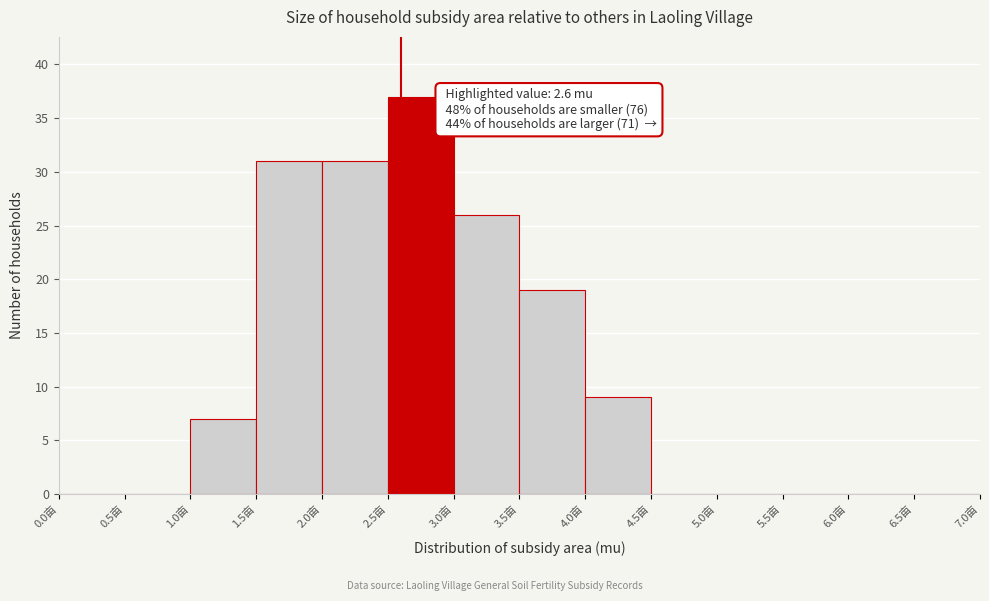

Over which range of the x-axis is the bar tallest?

2.5 to 3.0